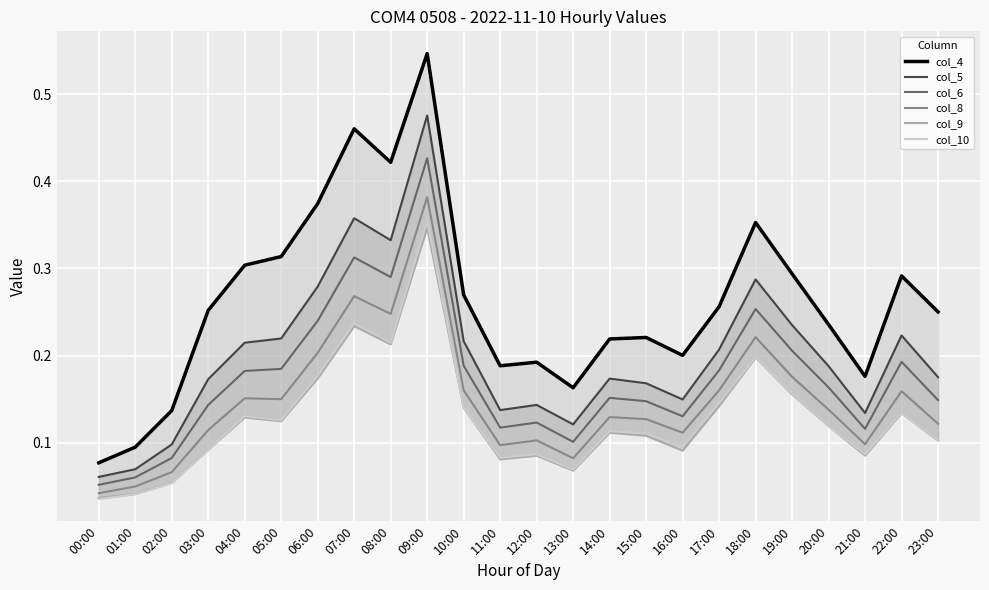

At which category does col_6 reach its first local peak?

07:00